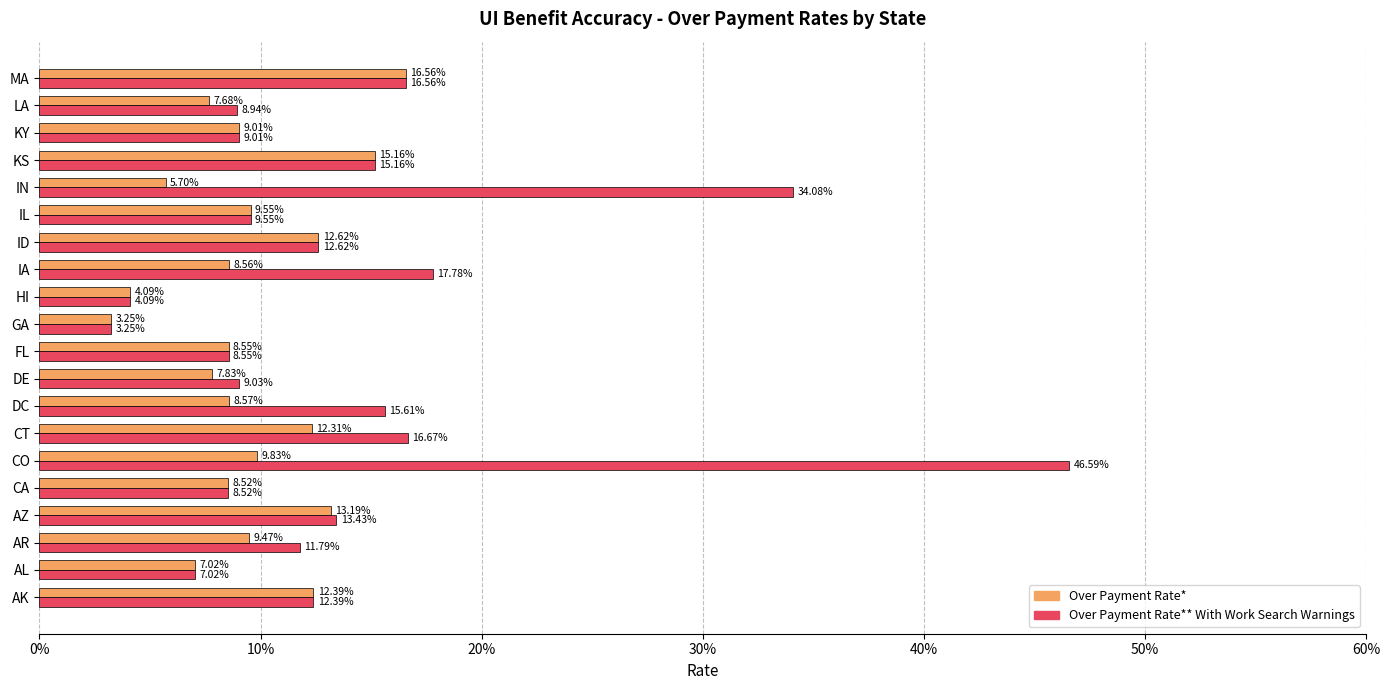

What are all the series names shown in the legend?

Over Payment Rate*, Over Payment Rate** With Work Search Warnings